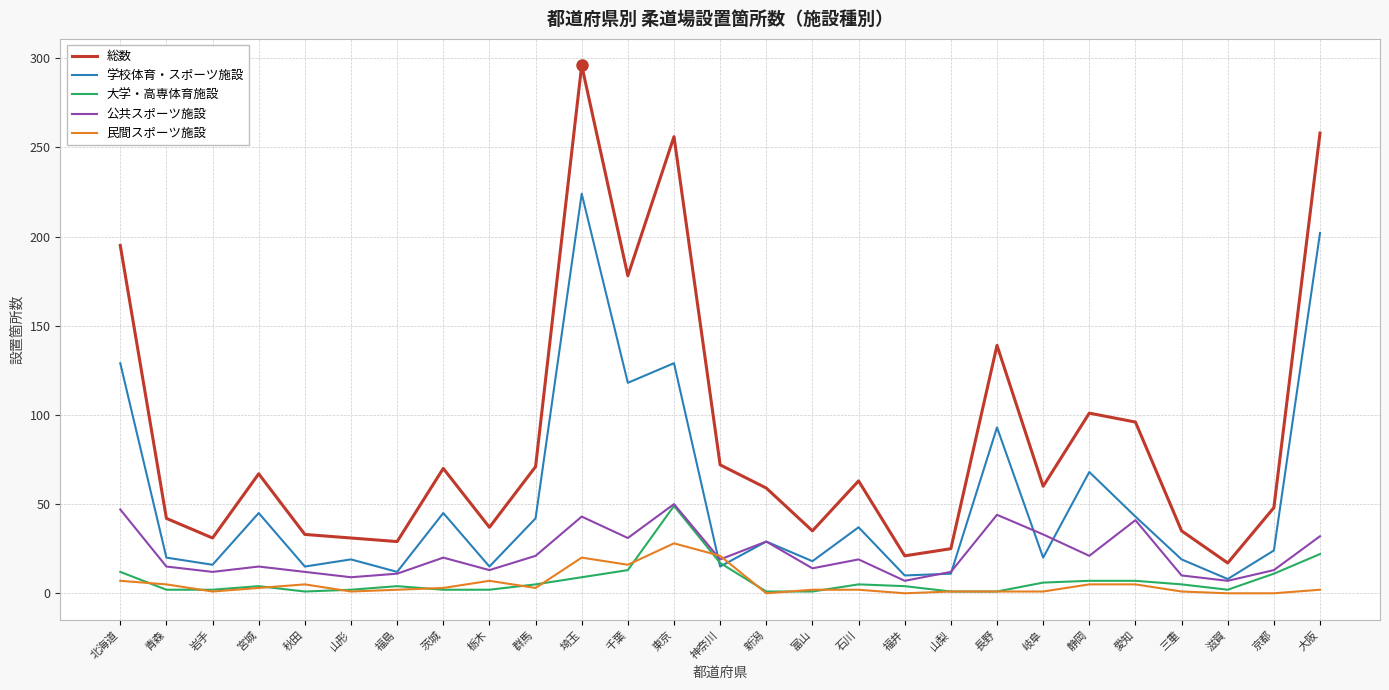

Which series changed the most between 神奈川 and 富山?

総数